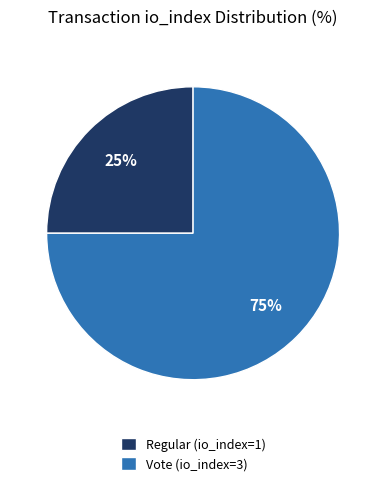

Count the number of slices in the pie.

2